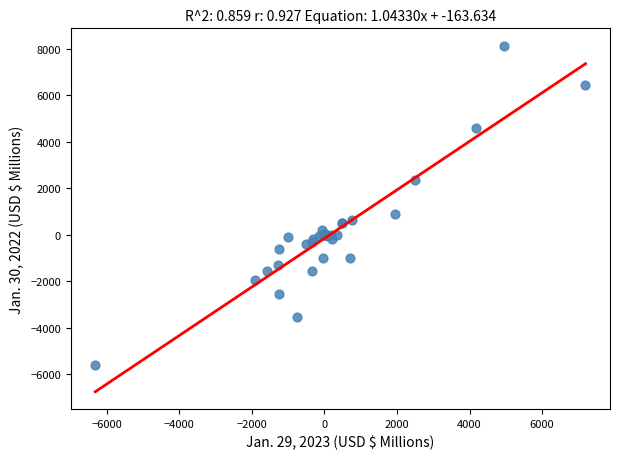

What Y value in the scatter plot is closest to 1261?

904